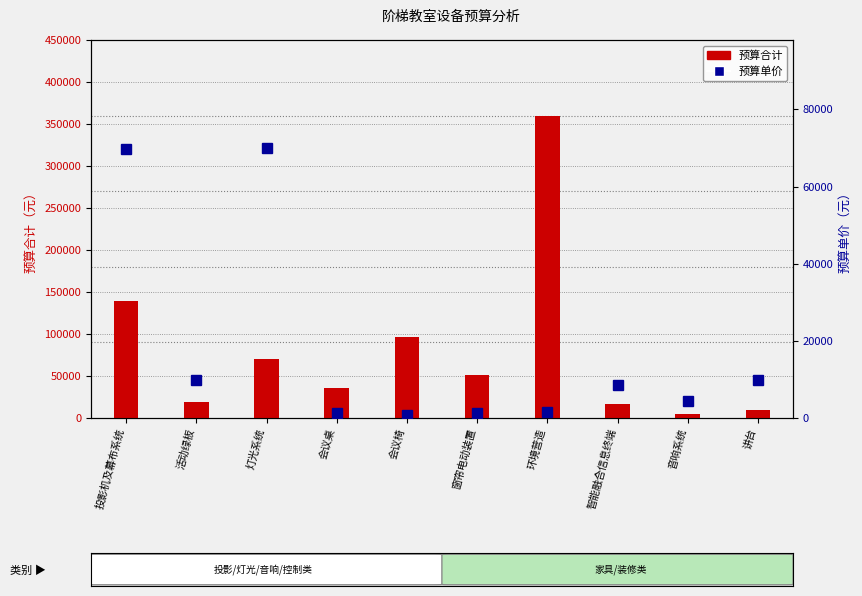

Reading left to right, extract all data points from this chart.

预算合计: 139600	19600	70000	36000	96000	51200	360000	17000	4500	9800
预算单价: 69800	9800	70000	1200	800	1280	1500	8500	4500	9800